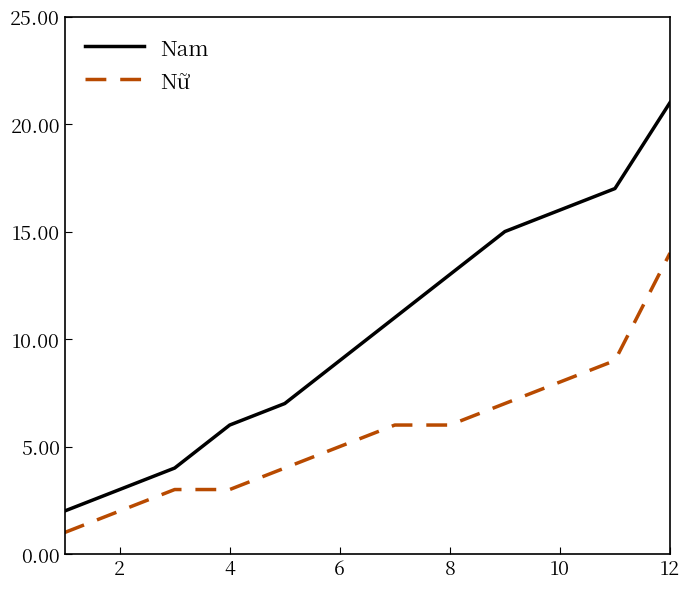

Which series has the largest total across all categories?

Nam